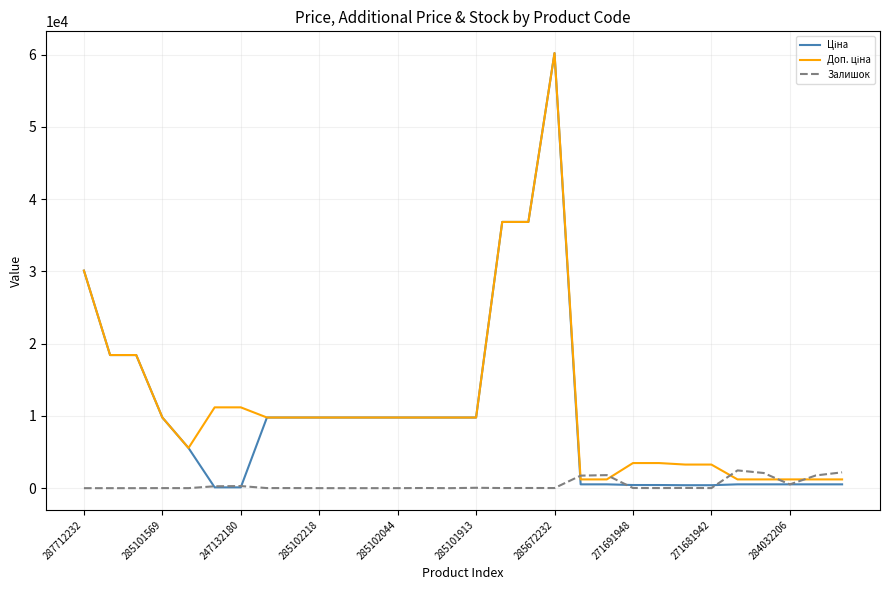

At how many categories does at least one series exceed 12967?

6